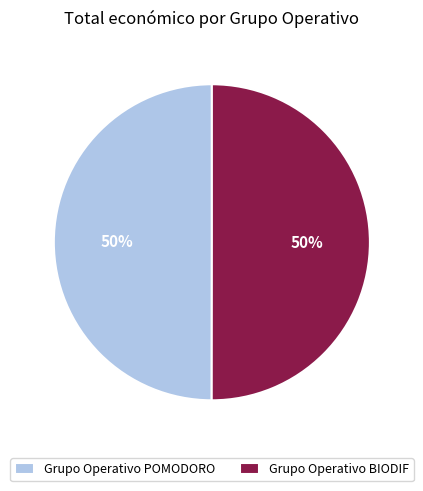

The Grupo Operativo BIODIF slice represents 44% of the pie. True or false?

False